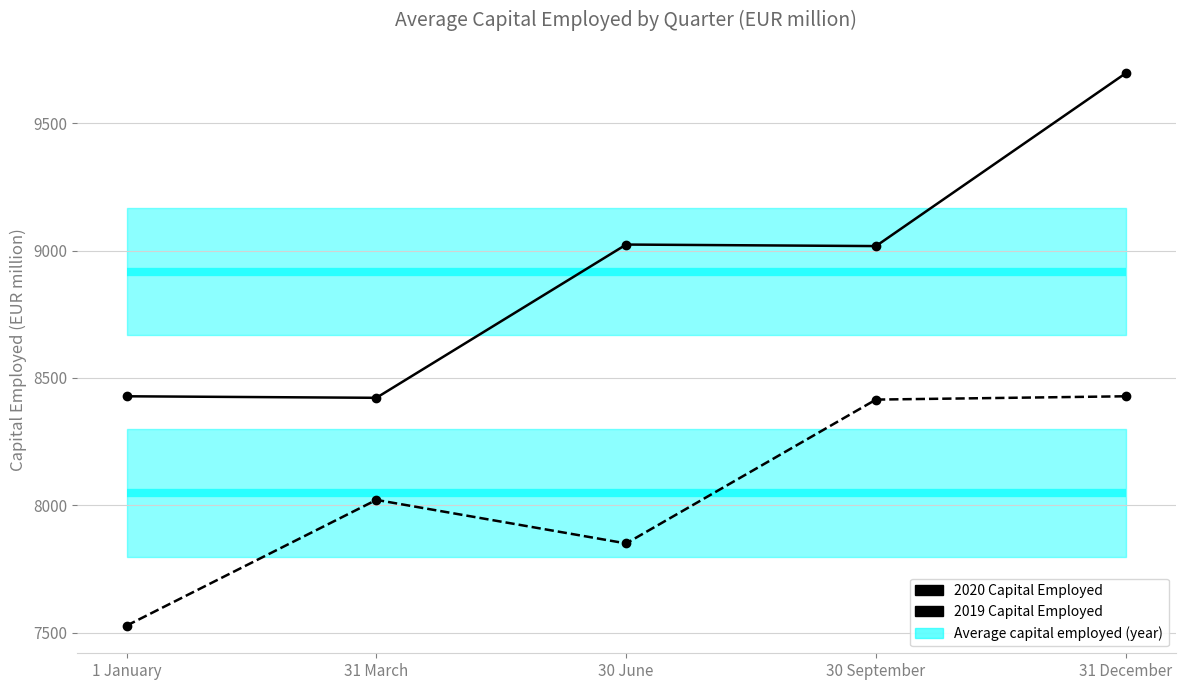

Does the chart display data point markers on the line(s)?

Yes